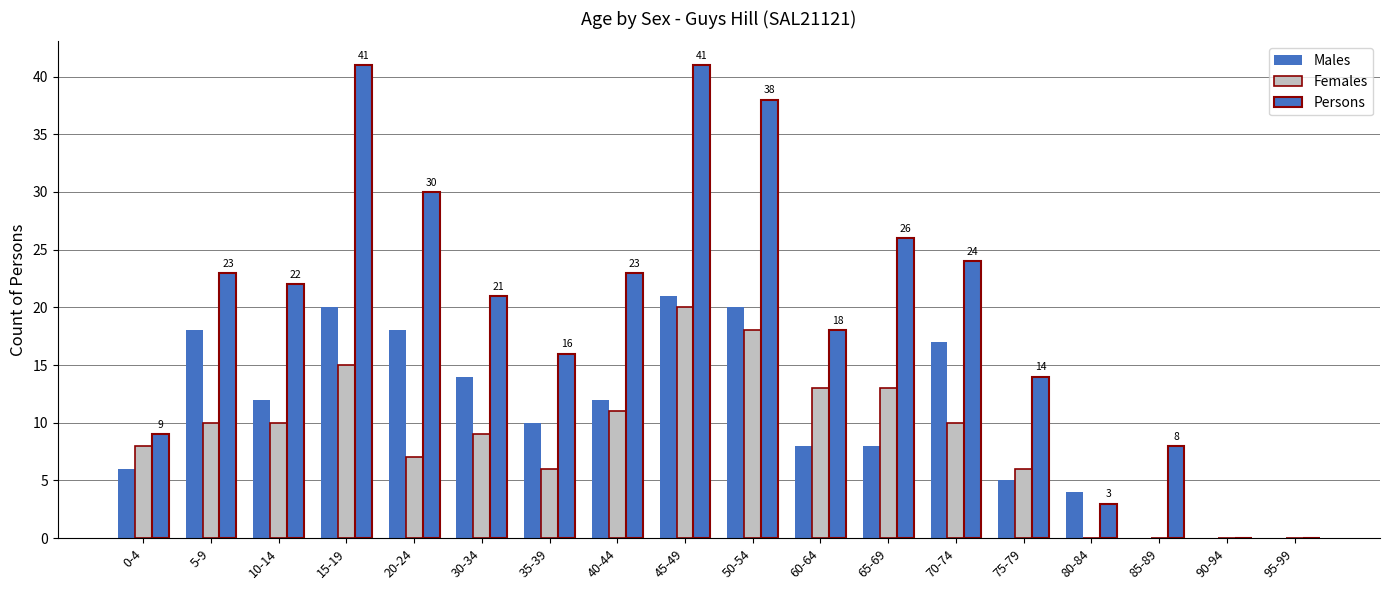

Count the number of categories in the chart.

18